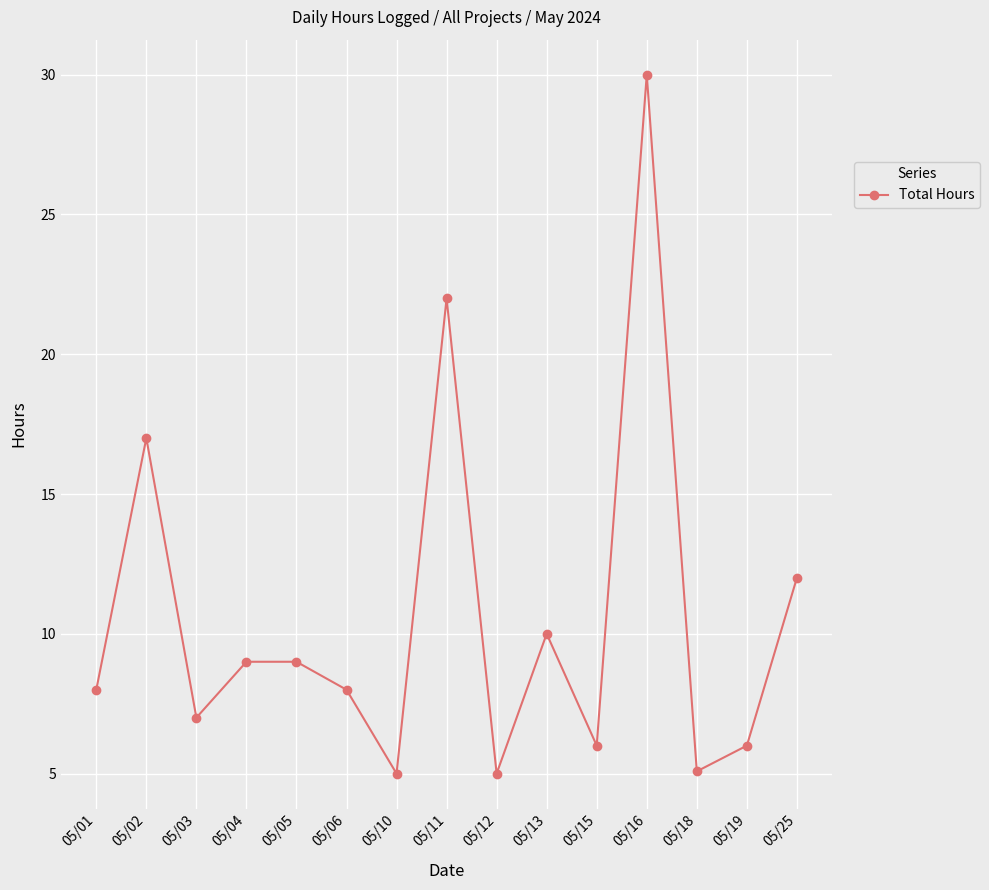

How many points are lower than both their immediate neighbors (excluding endpoints)?

5